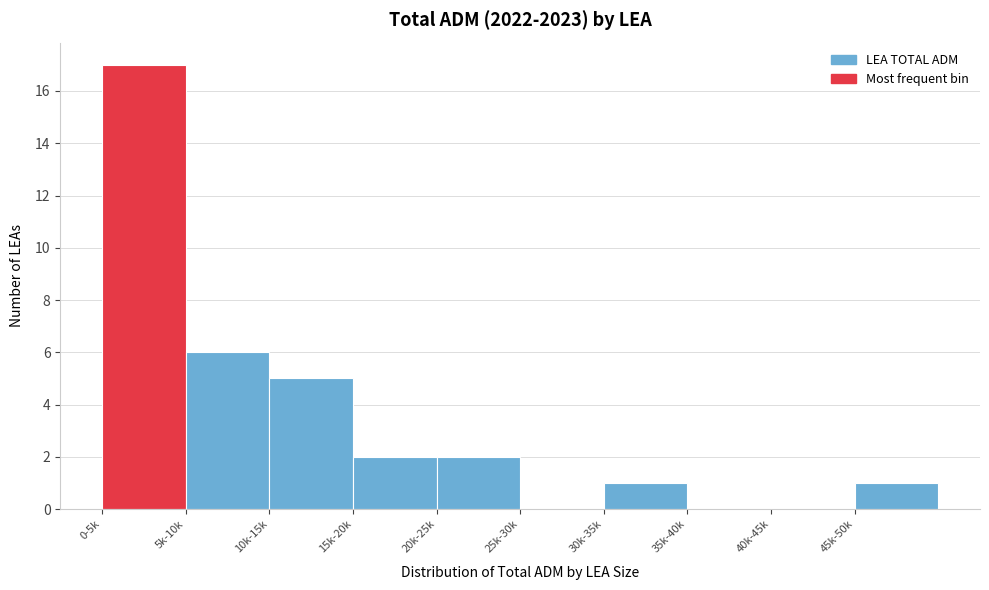

Reading left to right, list all the values displayed in this chart.

0-5k=17	5k-10k=6	10k-15k=5	15k-20k=2	20k-25k=2	25k-30k=0	30k-35k=1	35k-40k=0	40k-45k=0	45k-50k=1